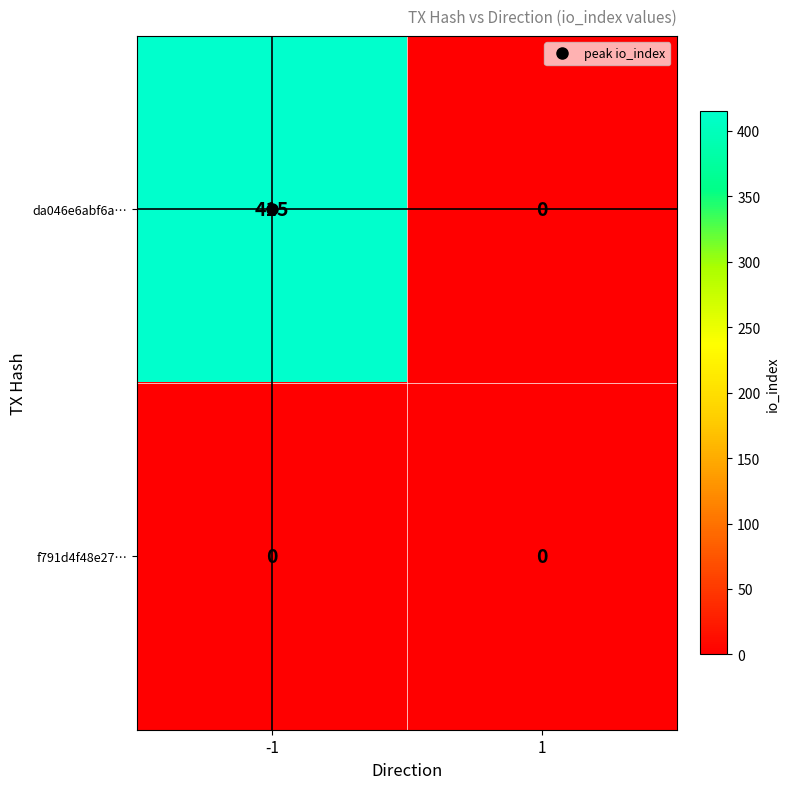

What is the sum of all da046e6abf6a… values?

415